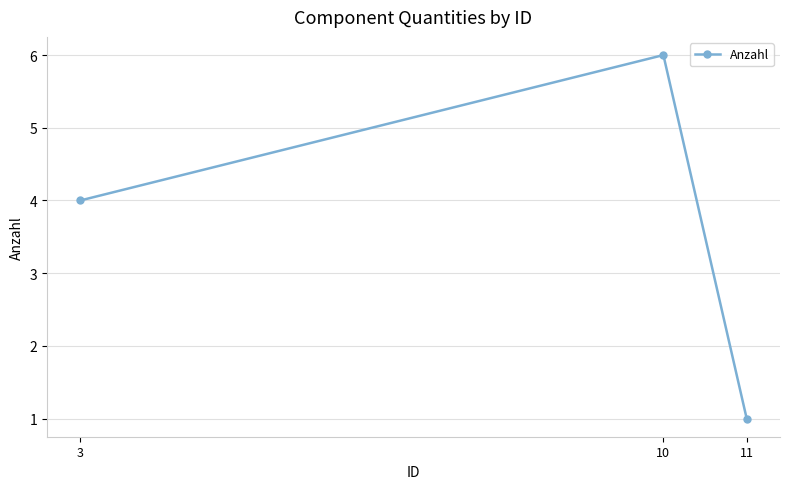

List the labels in order of value, largest first.

10, 3, 11